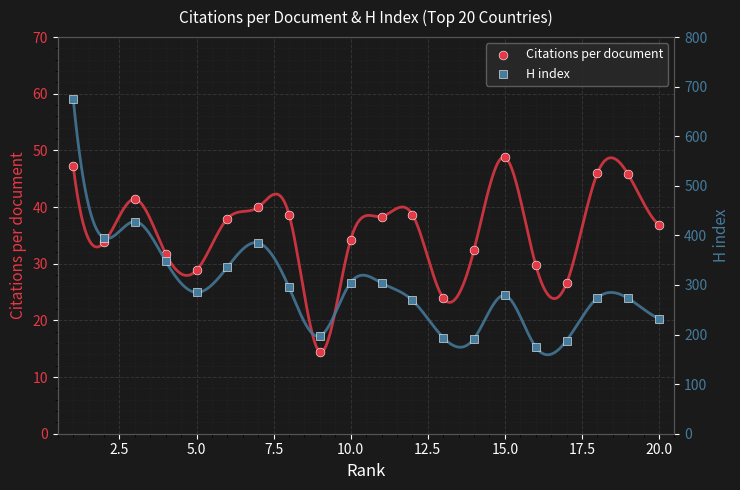

Which series contains the lowest Y value?

Citations per document